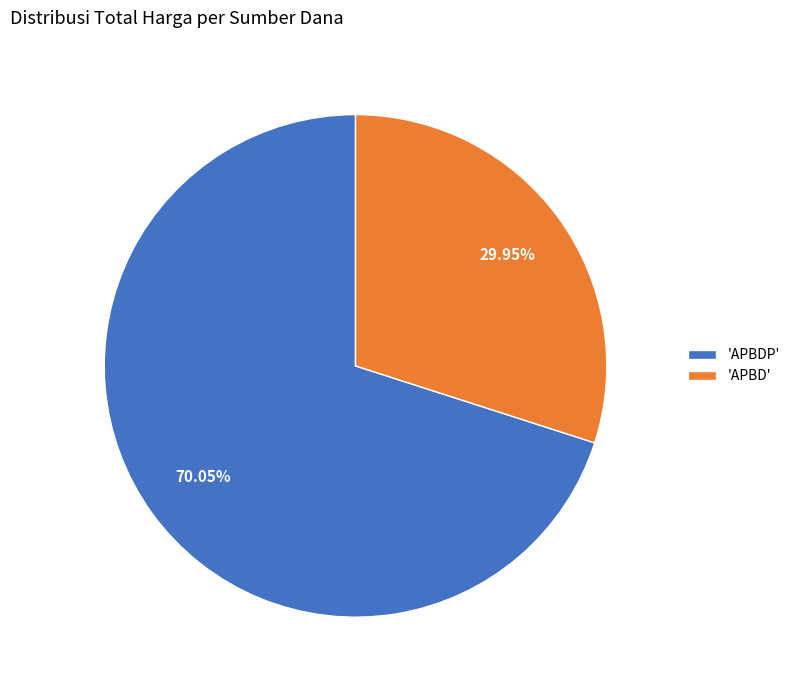

Which has a higher value, 'APBDP' or 'APBD'?

'APBDP'